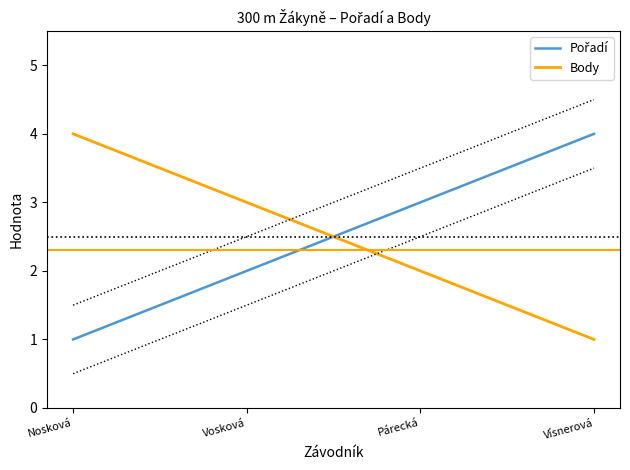

What is the highest value of the Pořadí series?

4